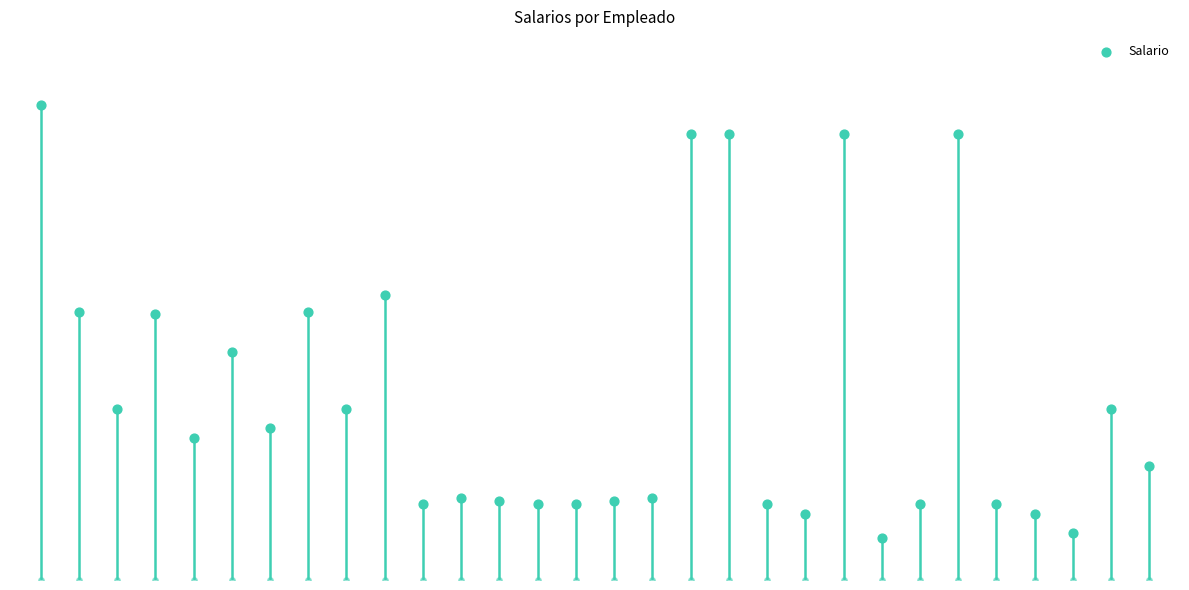

What is the change in value from 11 to 19?

-3000